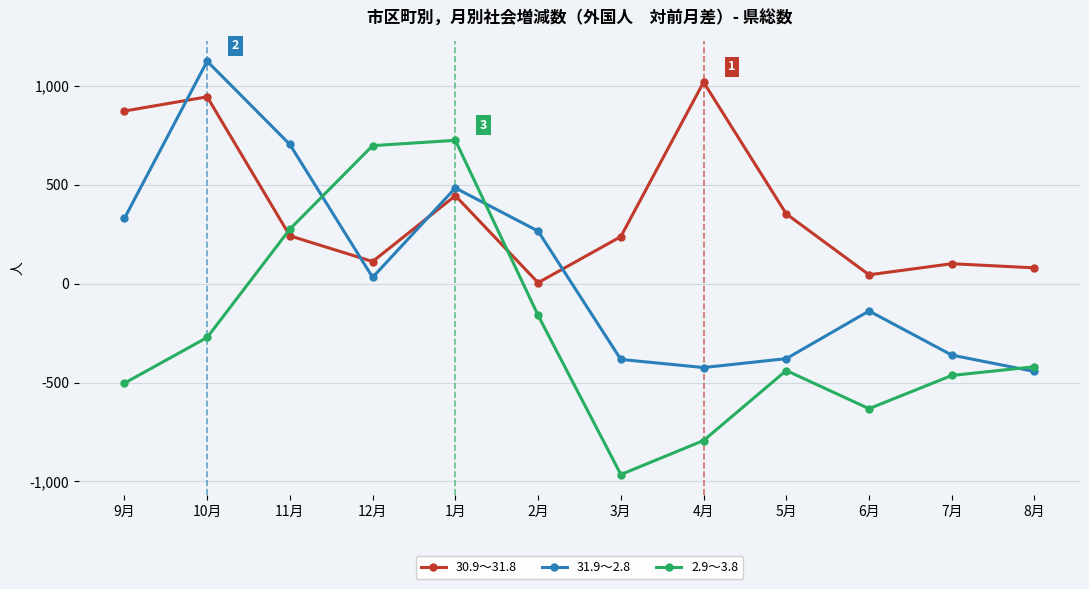

Which series changed the most between 1月 and 8月?

2.9～3.8